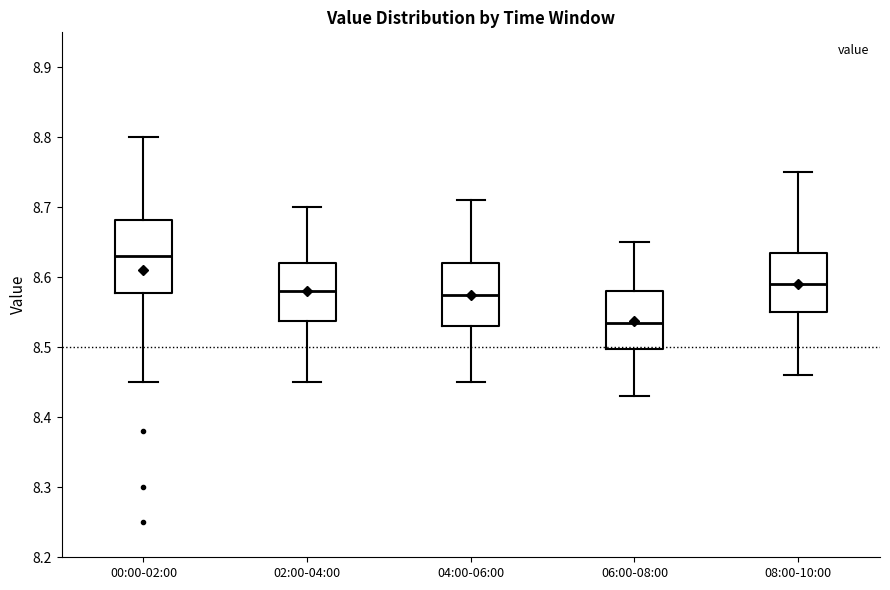

Which box's median line is the highest?

00:00-02:00